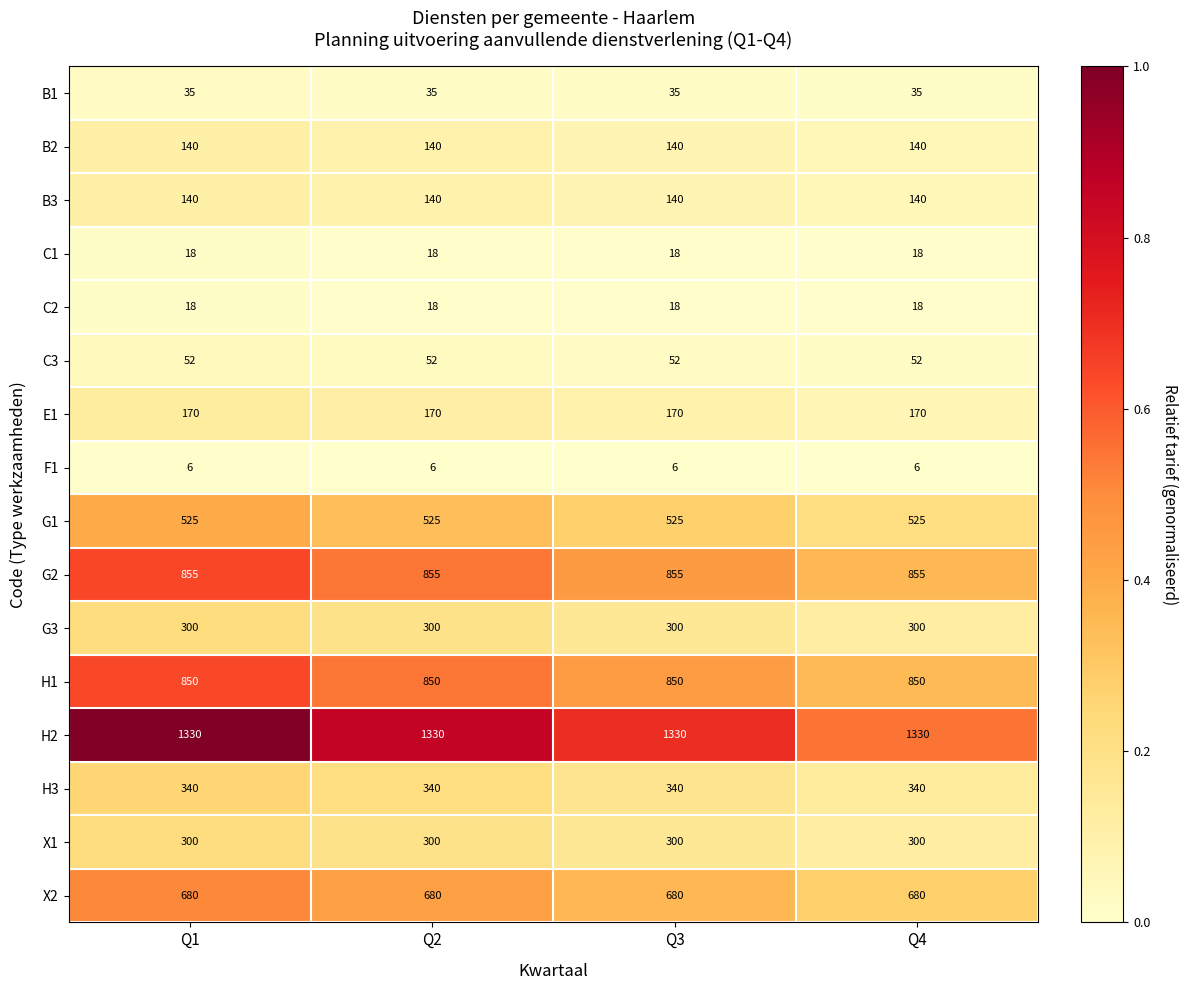

What is the average value of the H2 series?

1330